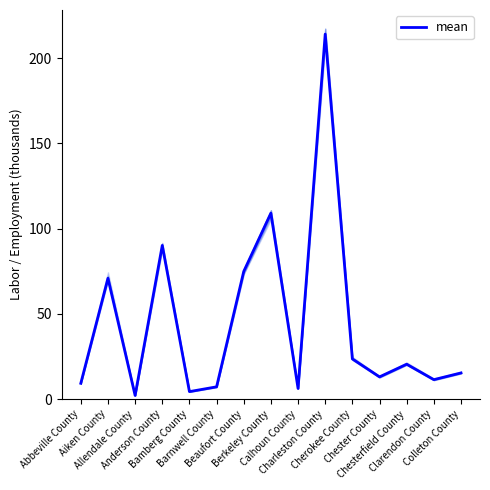

How many values are below 15?

7